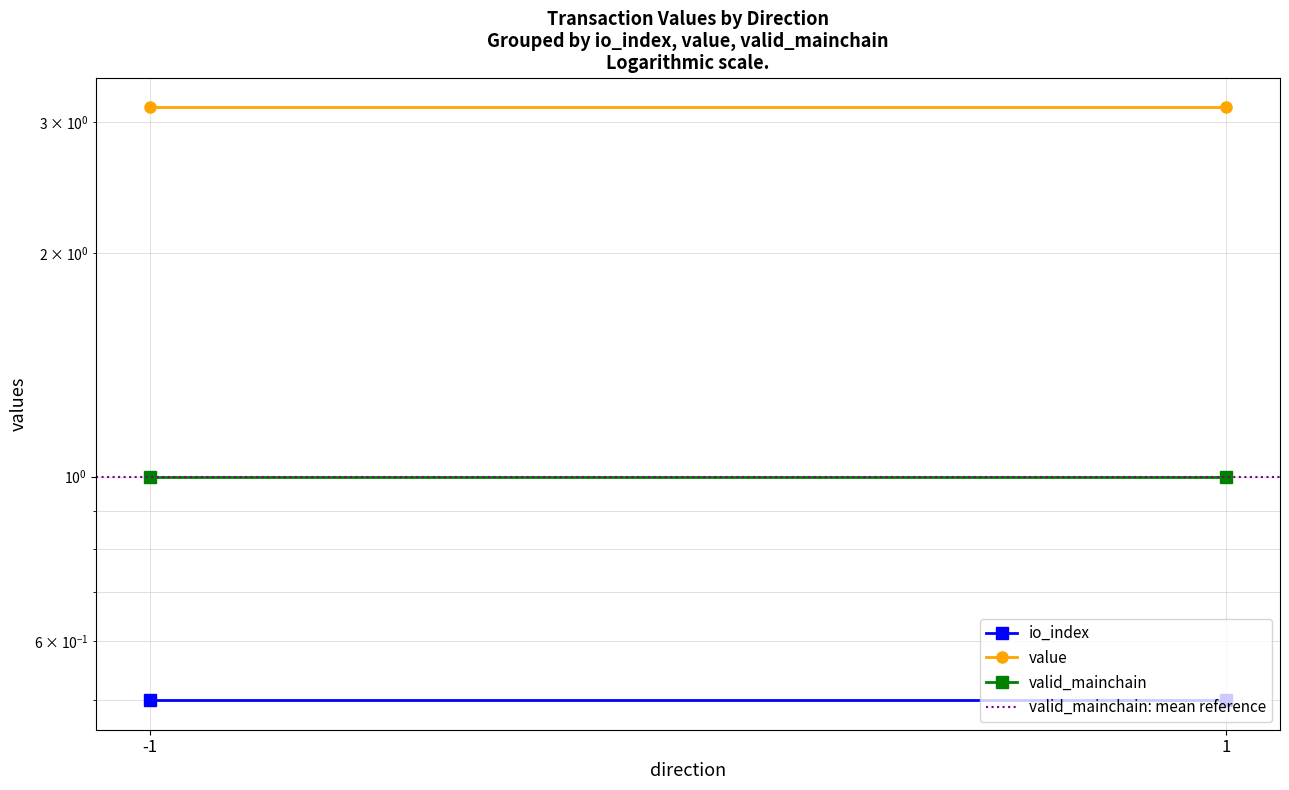

Is the value of valid_mainchain: mean reference at 1 greater than the value of io_index at -1?

Yes